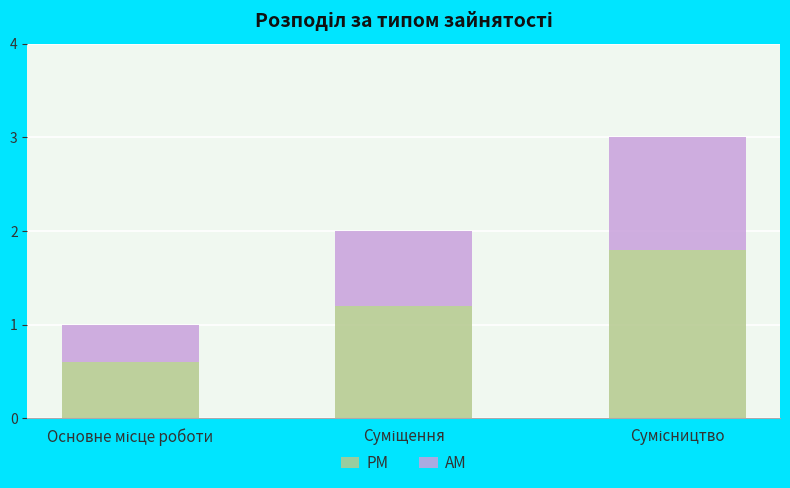

What are all the series names shown in the legend?

PM, AM